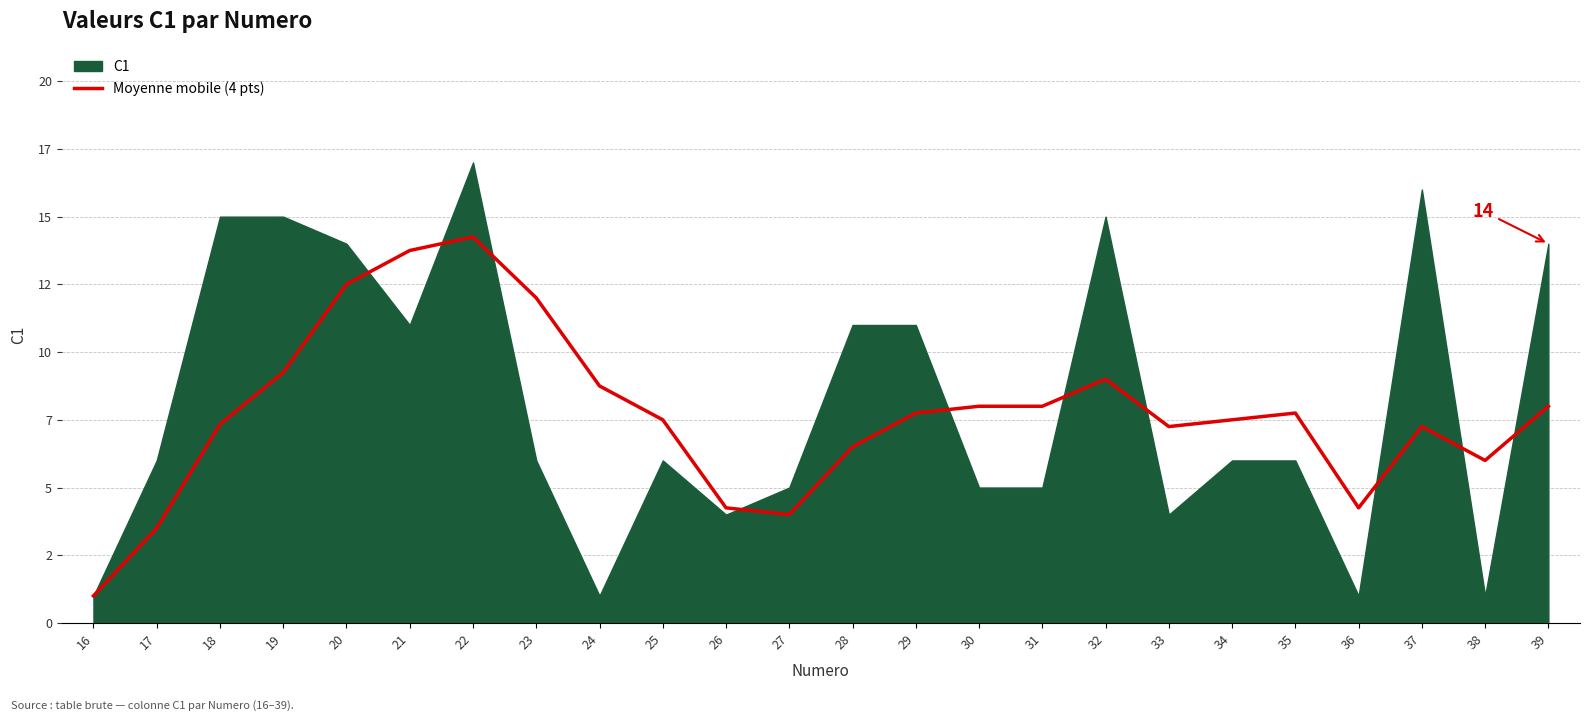

What is the value of the 13th point from the left?

6.5